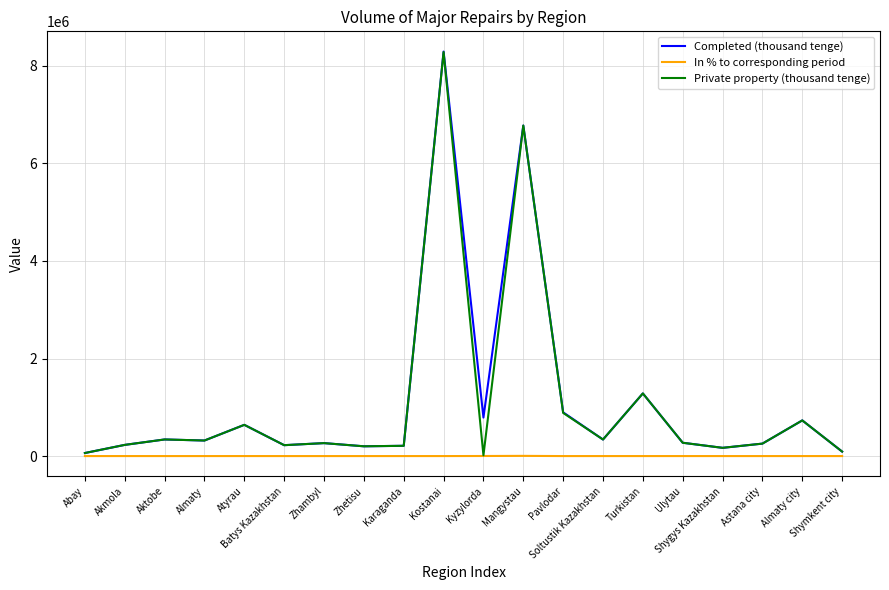

What is the greatest value displayed?

8291606.0